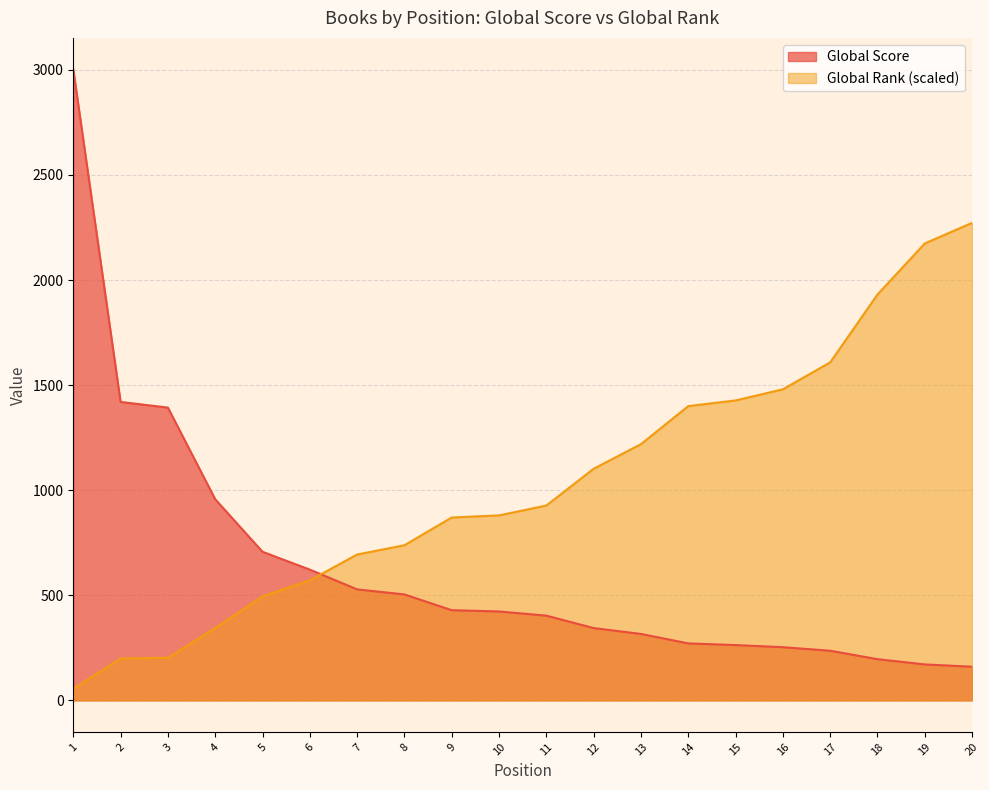

What is the lowest value of the Global Score series?

160